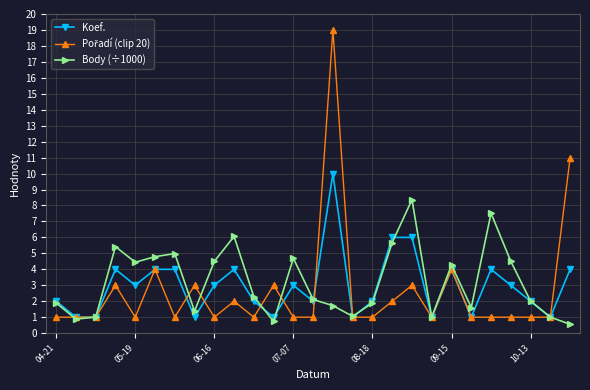

What is the maximum value shown in the chart?

19.0